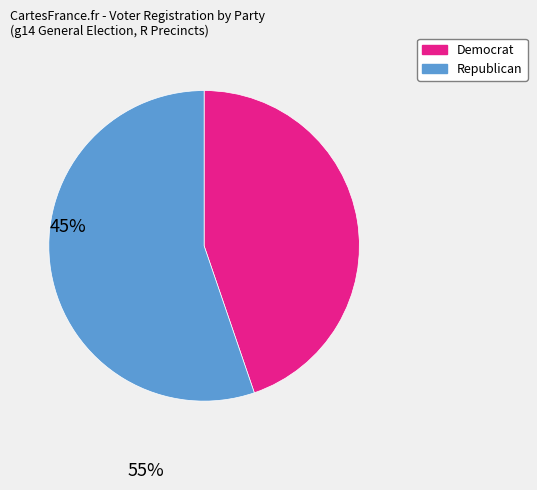

How many slices are in this pie chart?

2